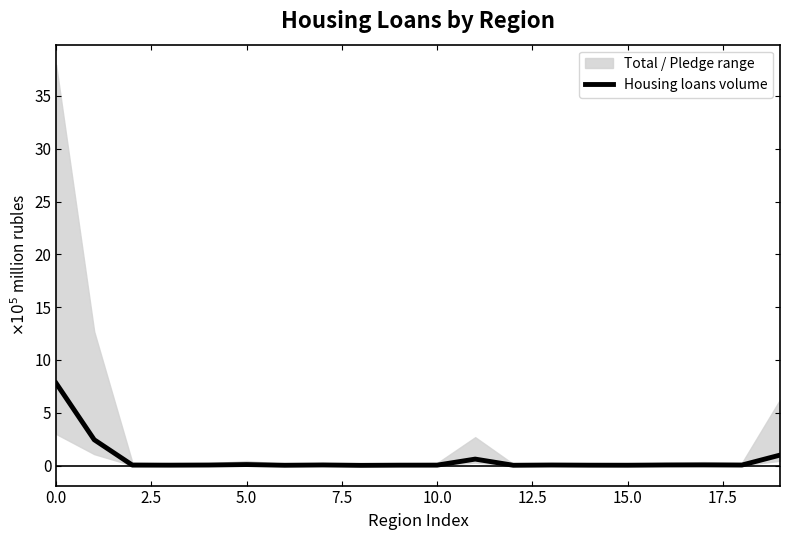

True or false: the data shows 0.1 at 17.

True